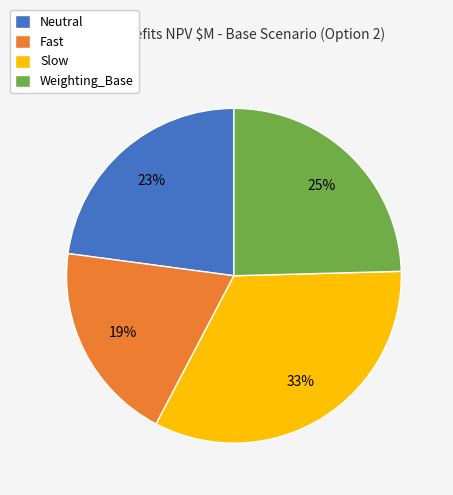

Which slice is the largest?

Slow